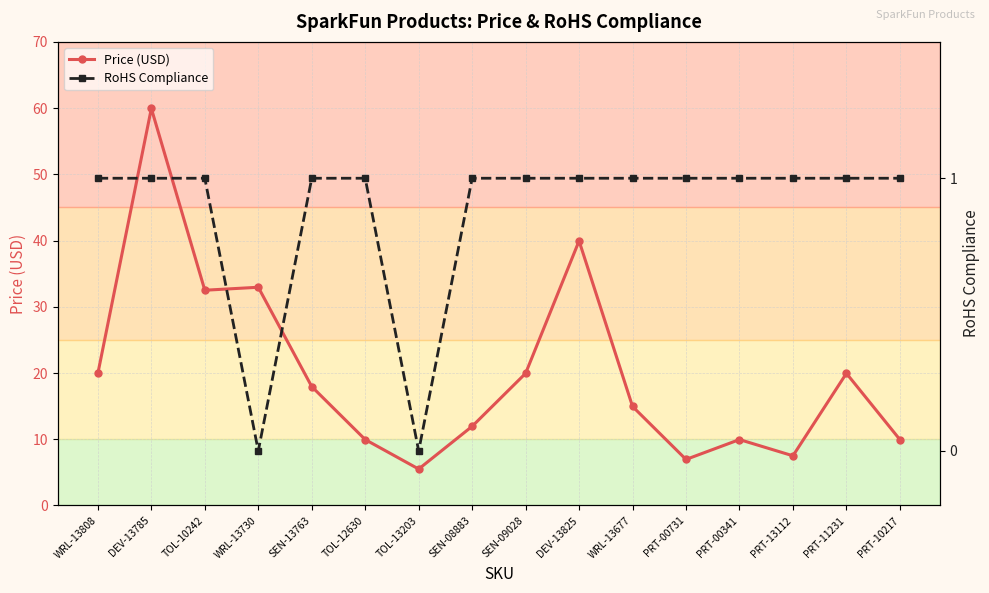

True or false: Price (USD) and RoHS Compliance cross at least once.

False